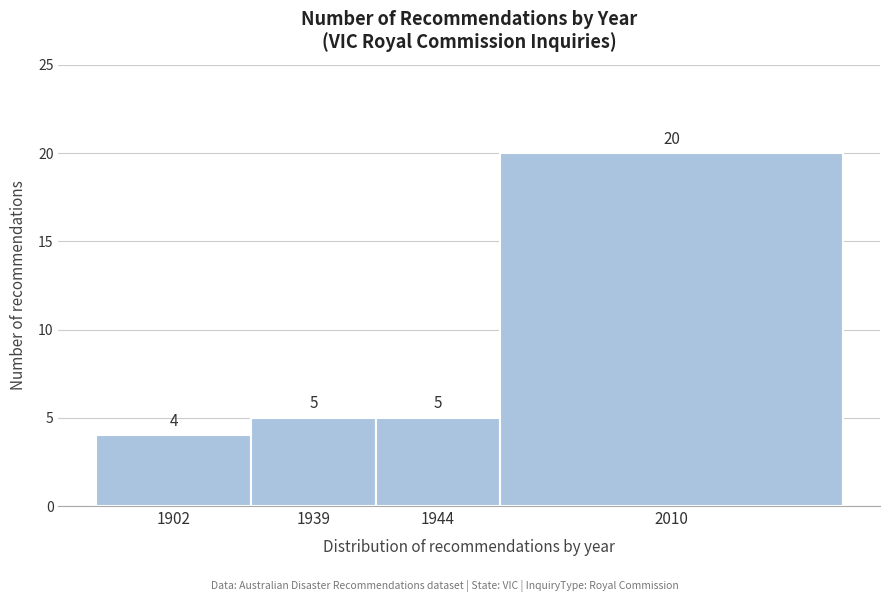

Reading left to right, what are all the values shown in this chart?

4	5	5	20